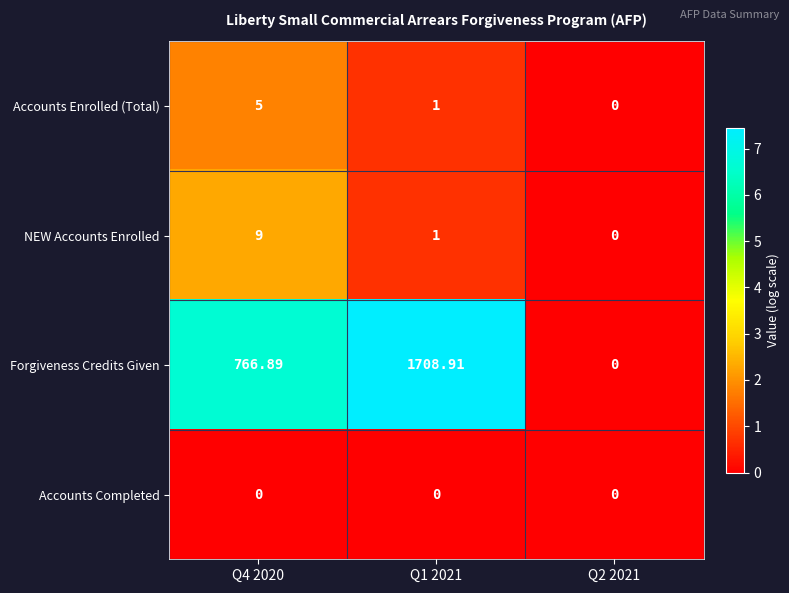

Which series has the largest total across all categories?

Forgiveness Credits Given